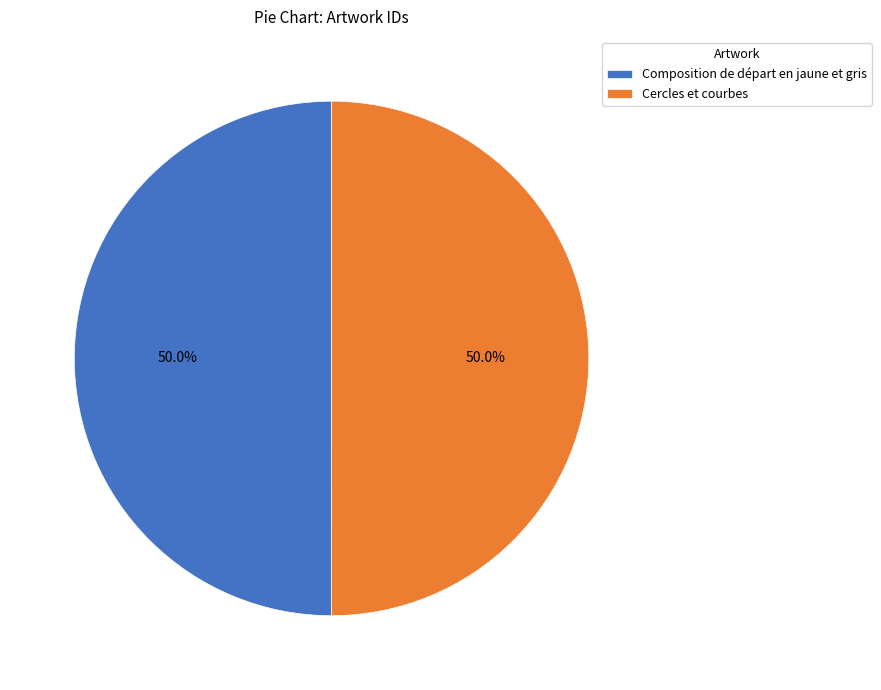

What is the ratio of the value at Cercles et courbes to the value at Composition de départ en jaune et gris?

1.0